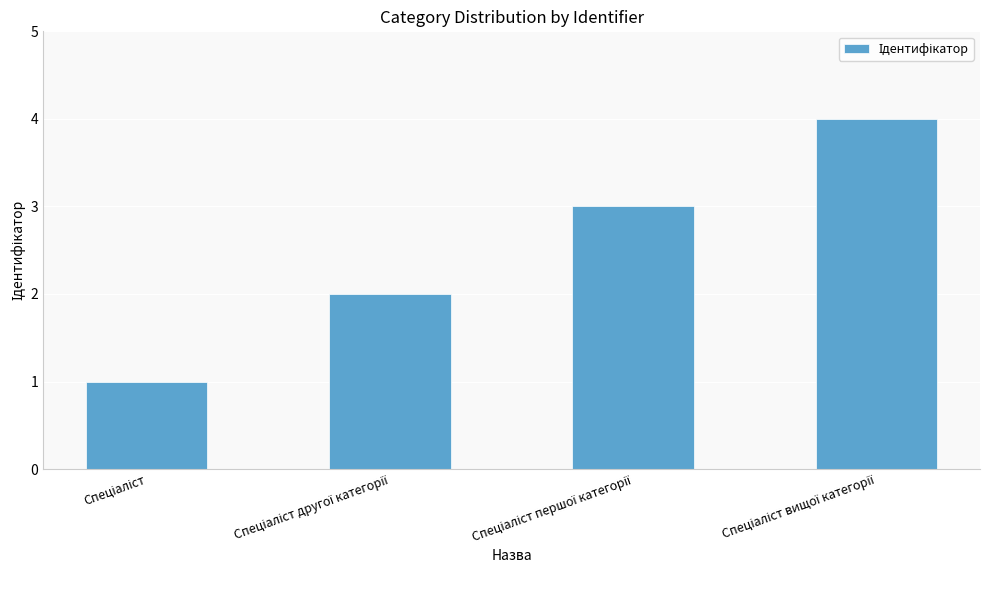

What is the sum of all values?

10